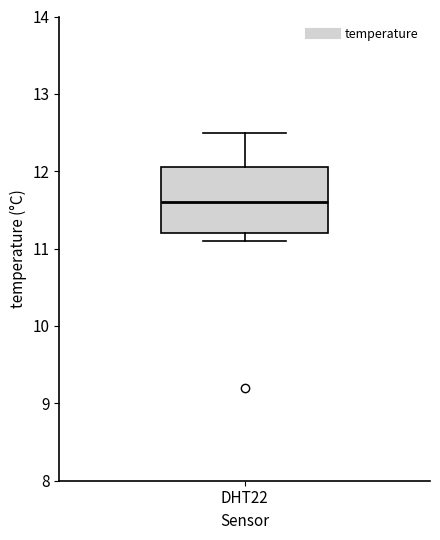

Where is the upper edge of the box for DHT22 on the y-axis? The values are not printed on the chart, so give them approximately, as read against the axis.

12.1